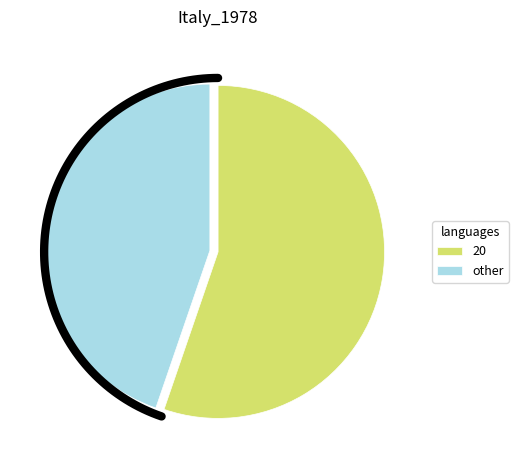

Does 15 account for over 50% of the chart?

No